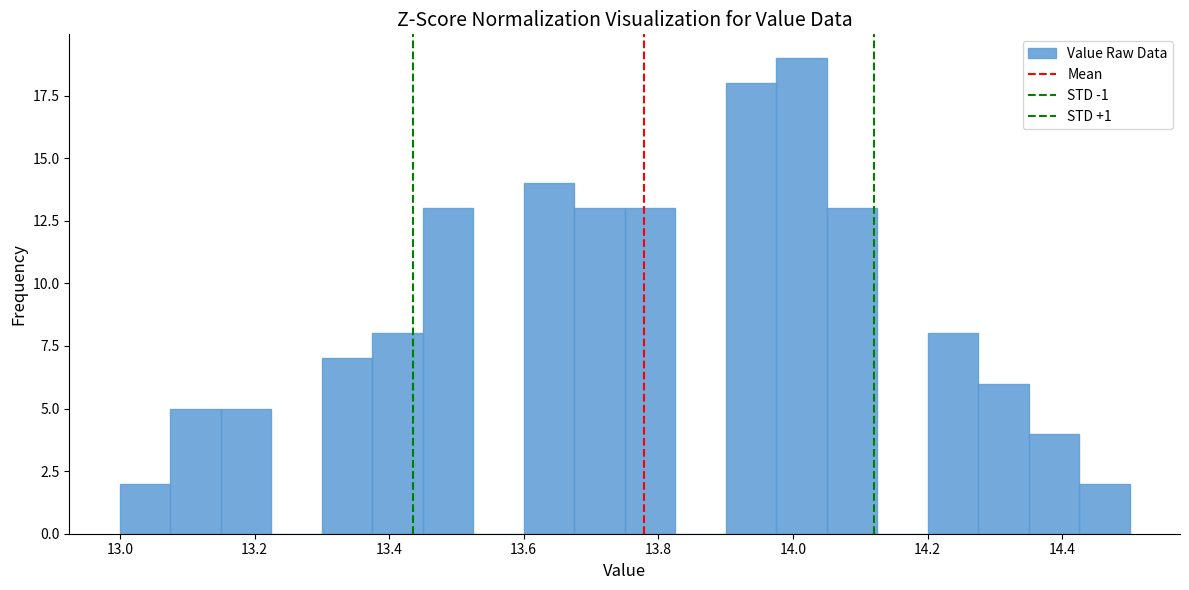

Around what value on the x-axis is the tallest bar? Give the approximate position of its centre, as read against the axis.

14.02